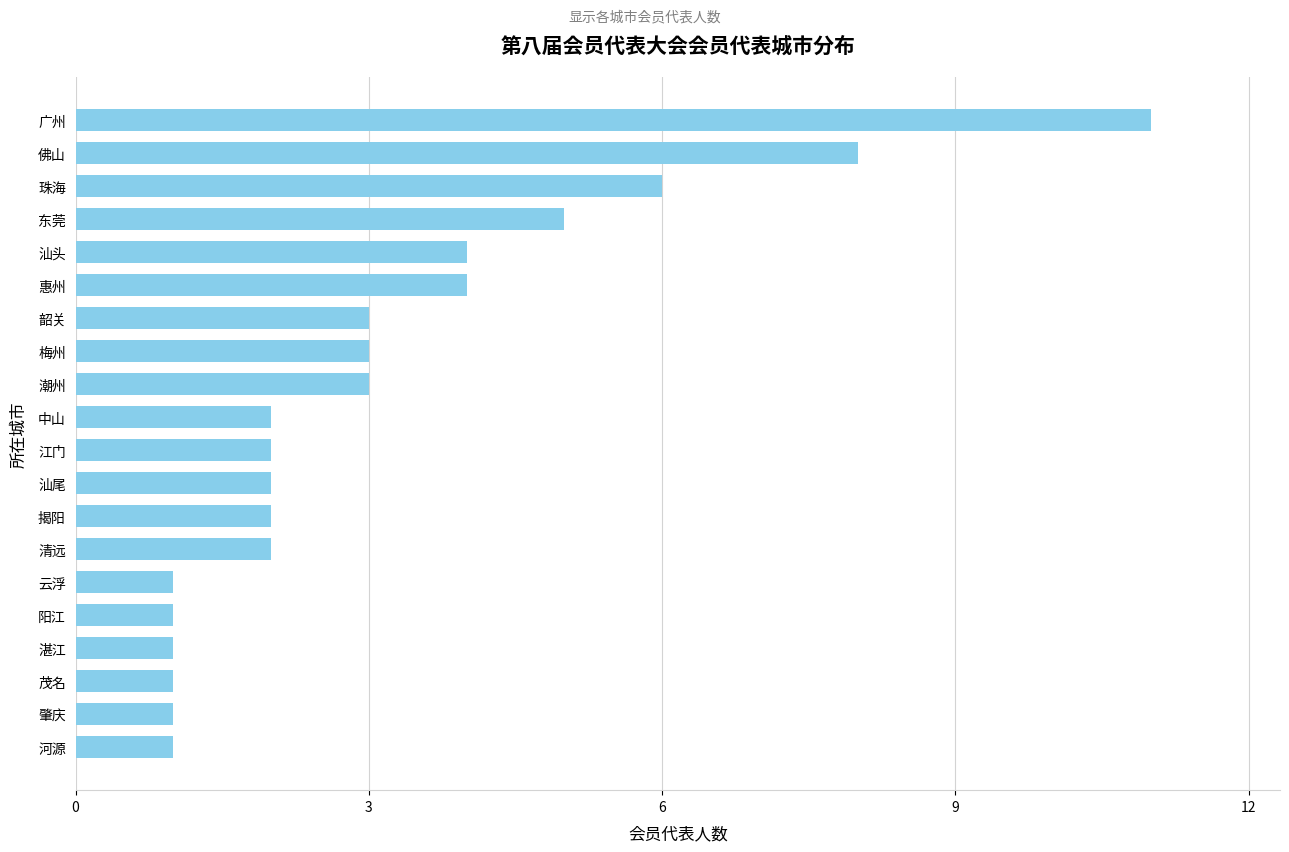

How many values are between 1 and 4?

16